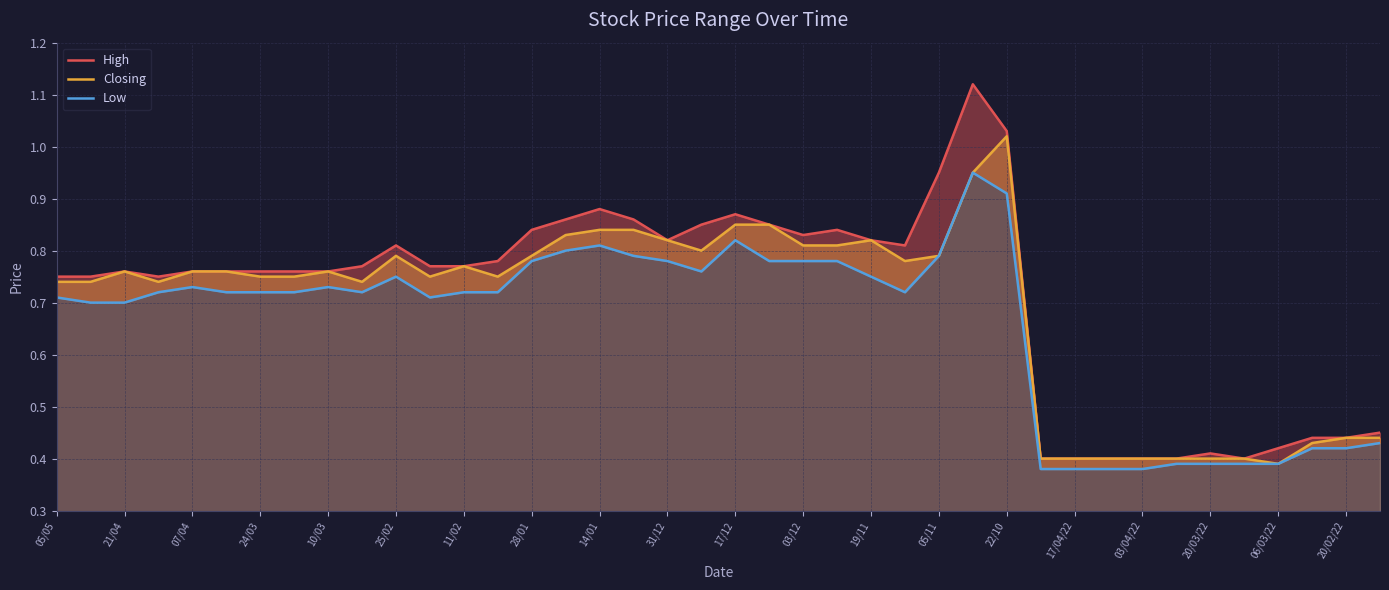

Is the value of High at 21 greater than the value of Closing at 21/04?

Yes